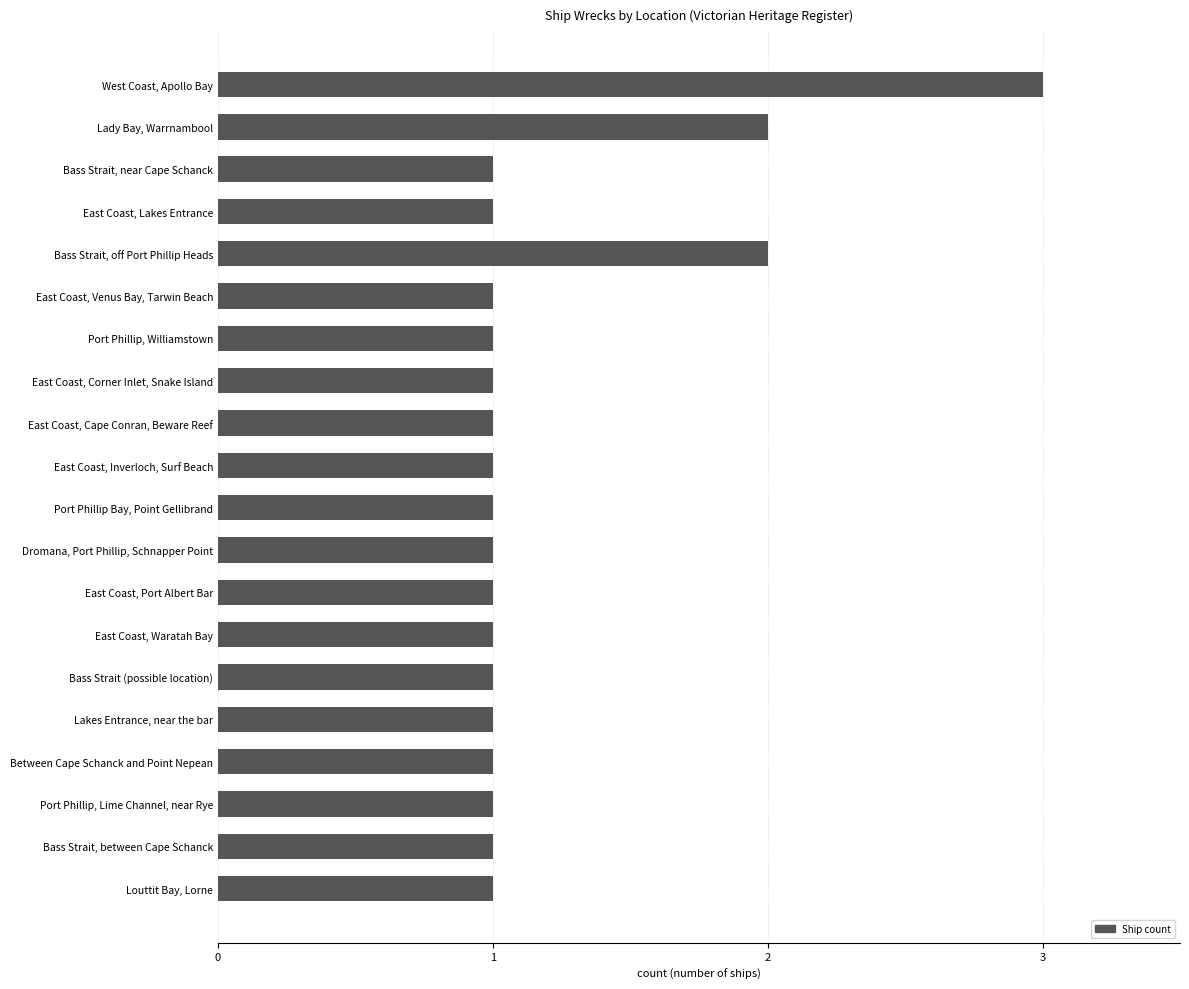

What position from the top is Dromana, Port Phillip, Schnapper Point?

12